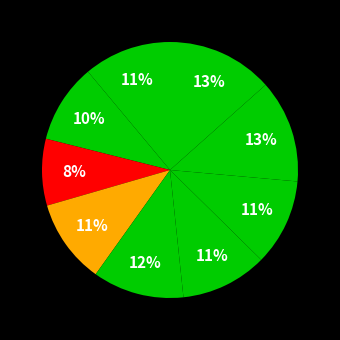

How many segments does this pie chart have?

9